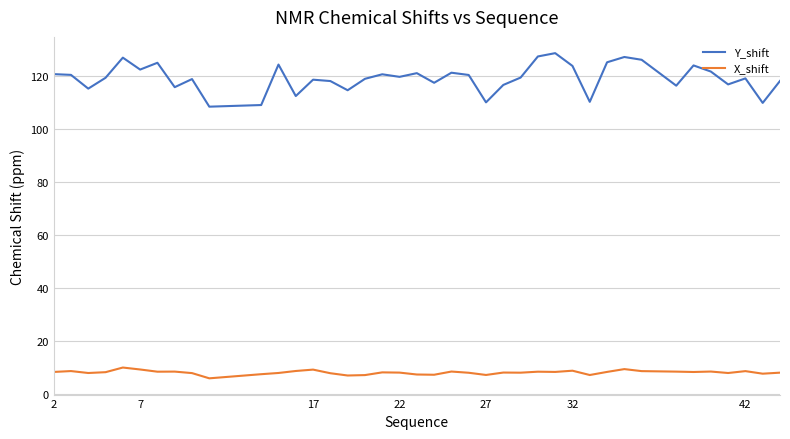

Which series has the largest range (max minus min)?

Y_shift